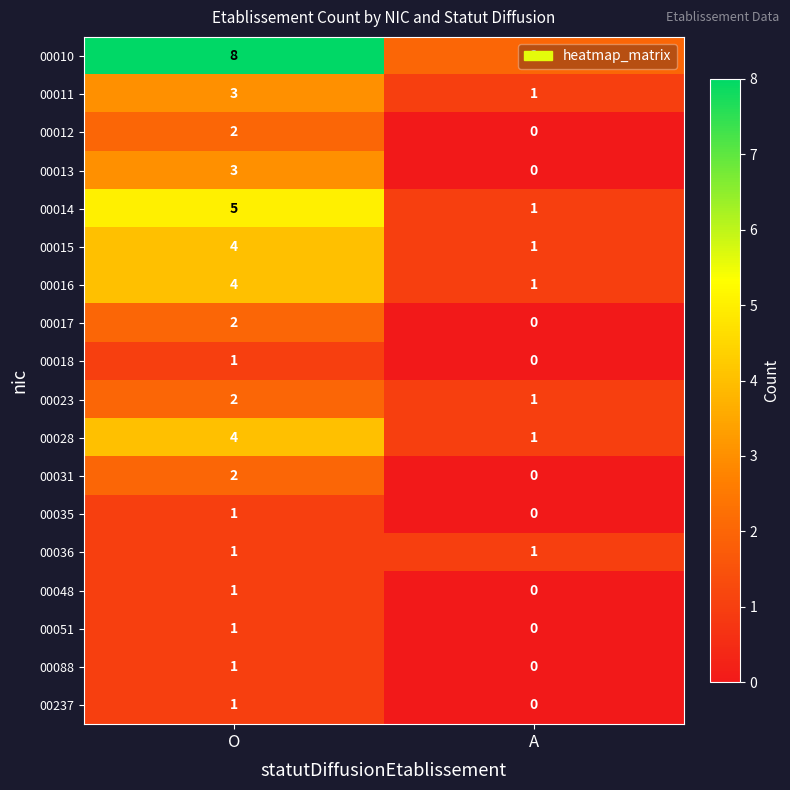

Where is 00088 nearest to the value 0?

A